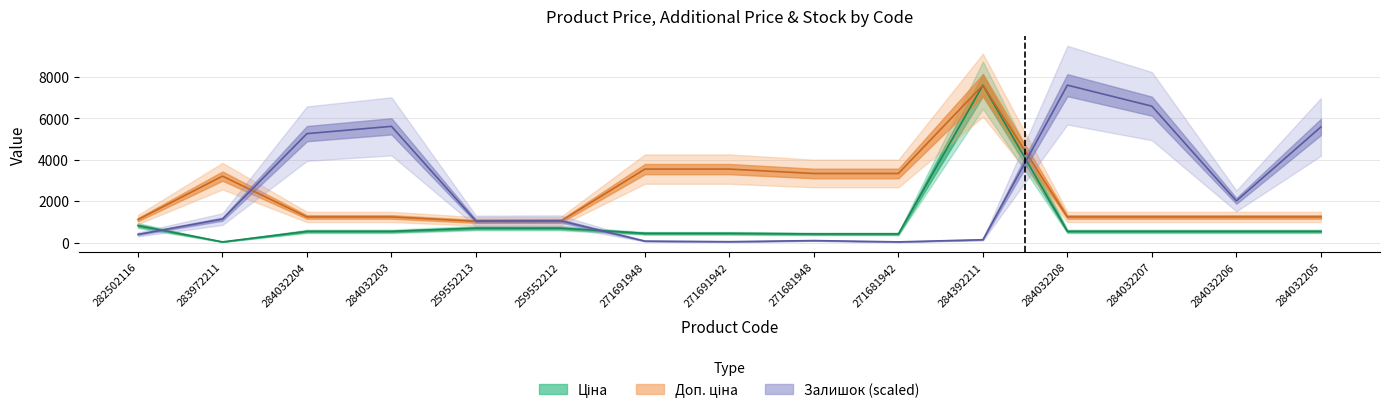

True or false: Залишок has a value of 1903.8 at 284032205.

False